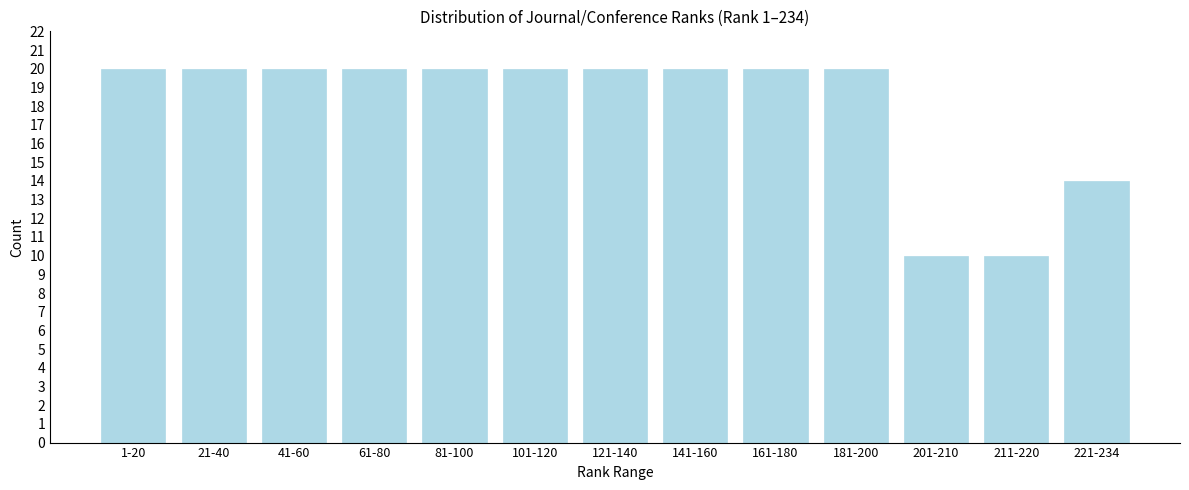

Reading right to left, what are all the values shown in this chart?

221-234=14	211-220=10	201-210=10	181-200=20	161-180=20	141-160=20	121-140=20	101-120=20	81-100=20	61-80=20	41-60=20	21-40=20	1-20=20